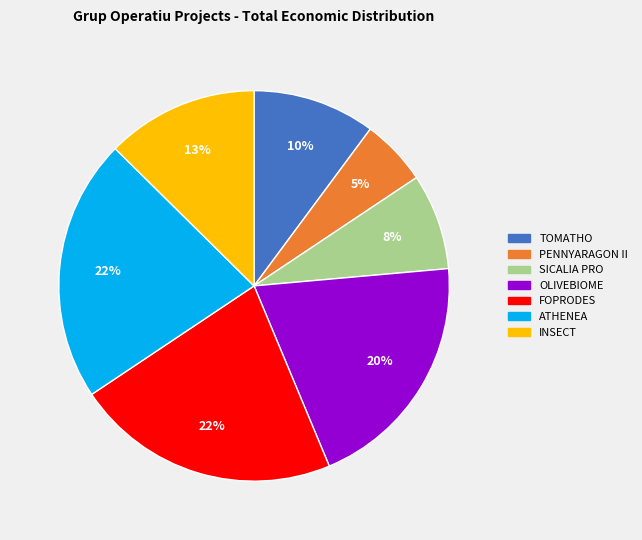

Is it true that INSECT is 13% of the pie?

True